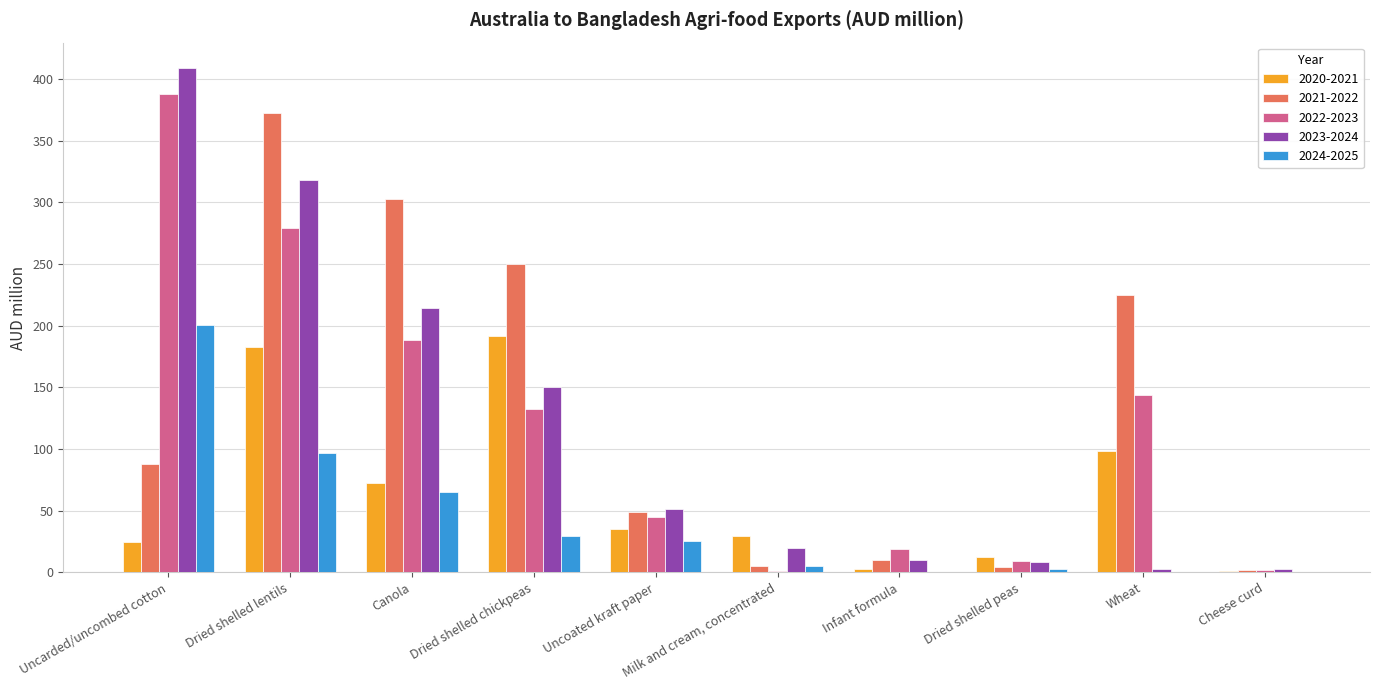

What is the highest value of the 2023-2024 series?

409.1